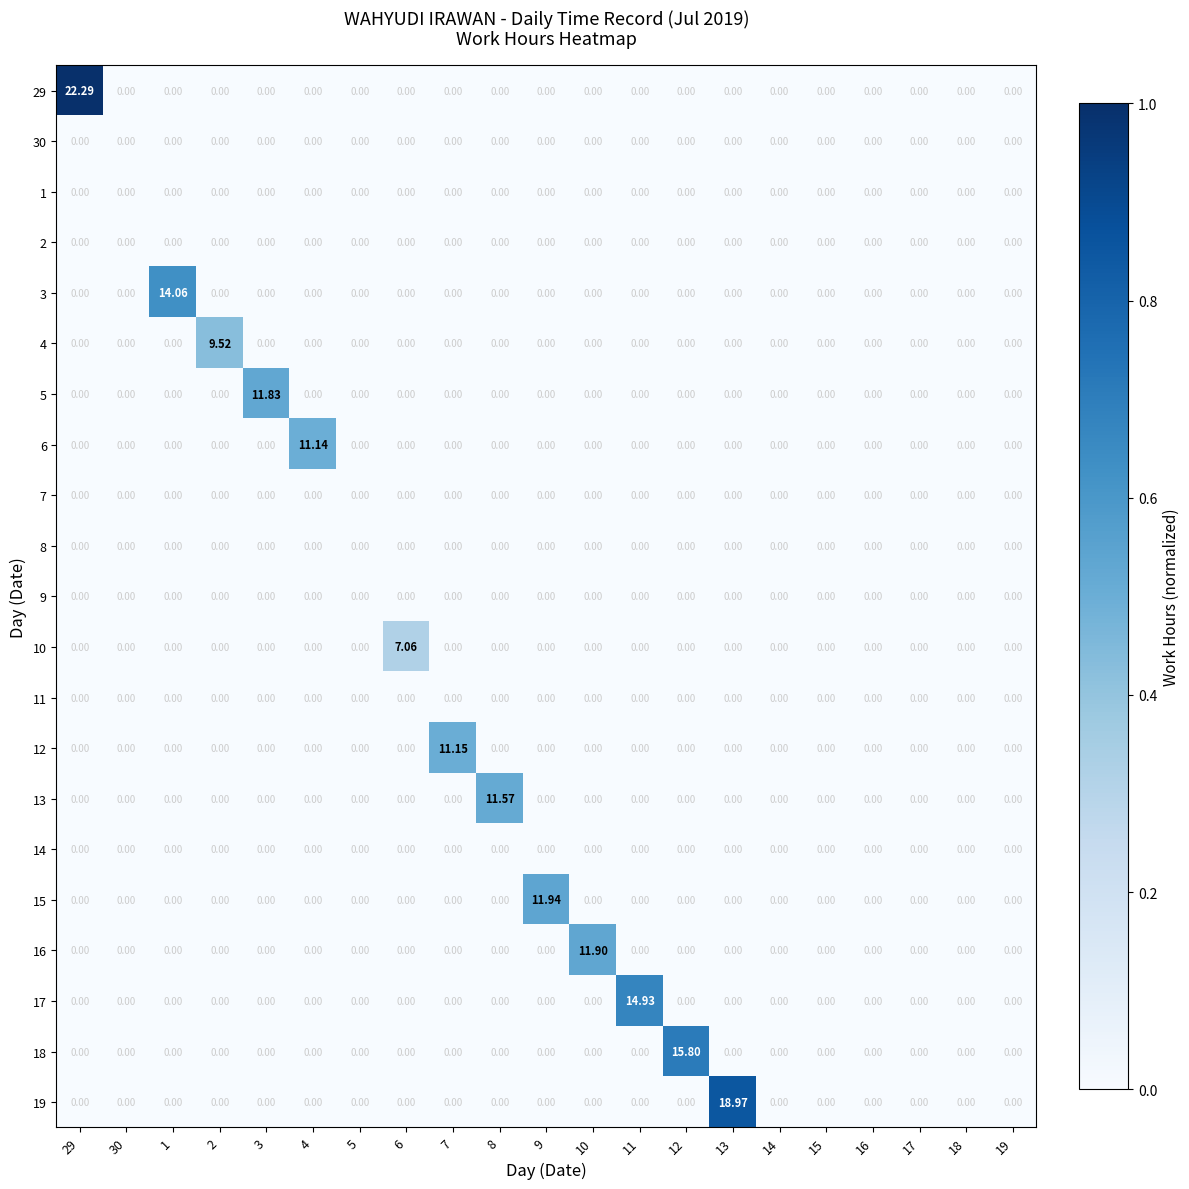

What is the maximum value shown in the chart?

22.3